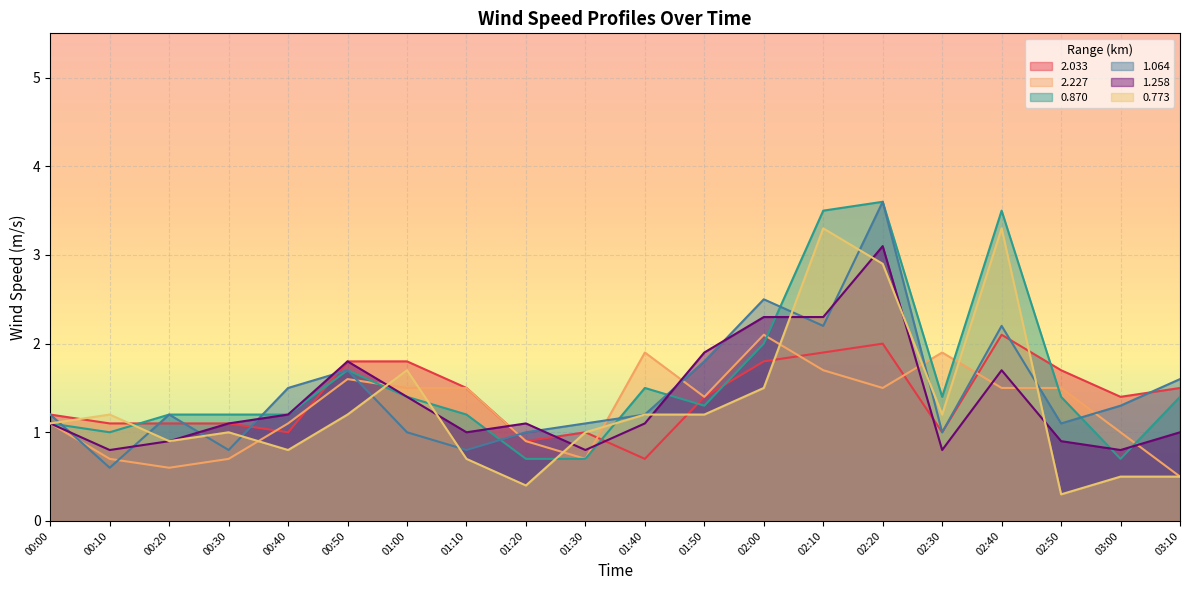

Which series has the largest total across all categories?

0.870